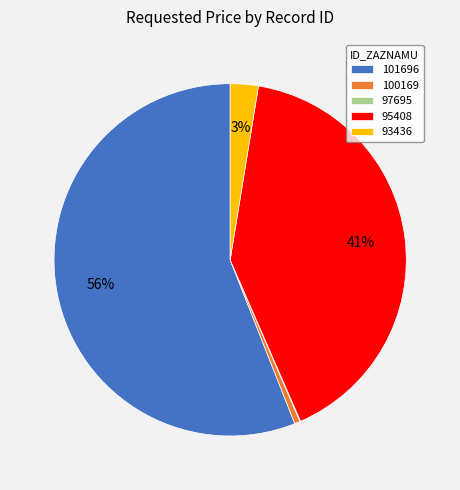

What percentage is the 100169 slice, to the nearest percent?

1%